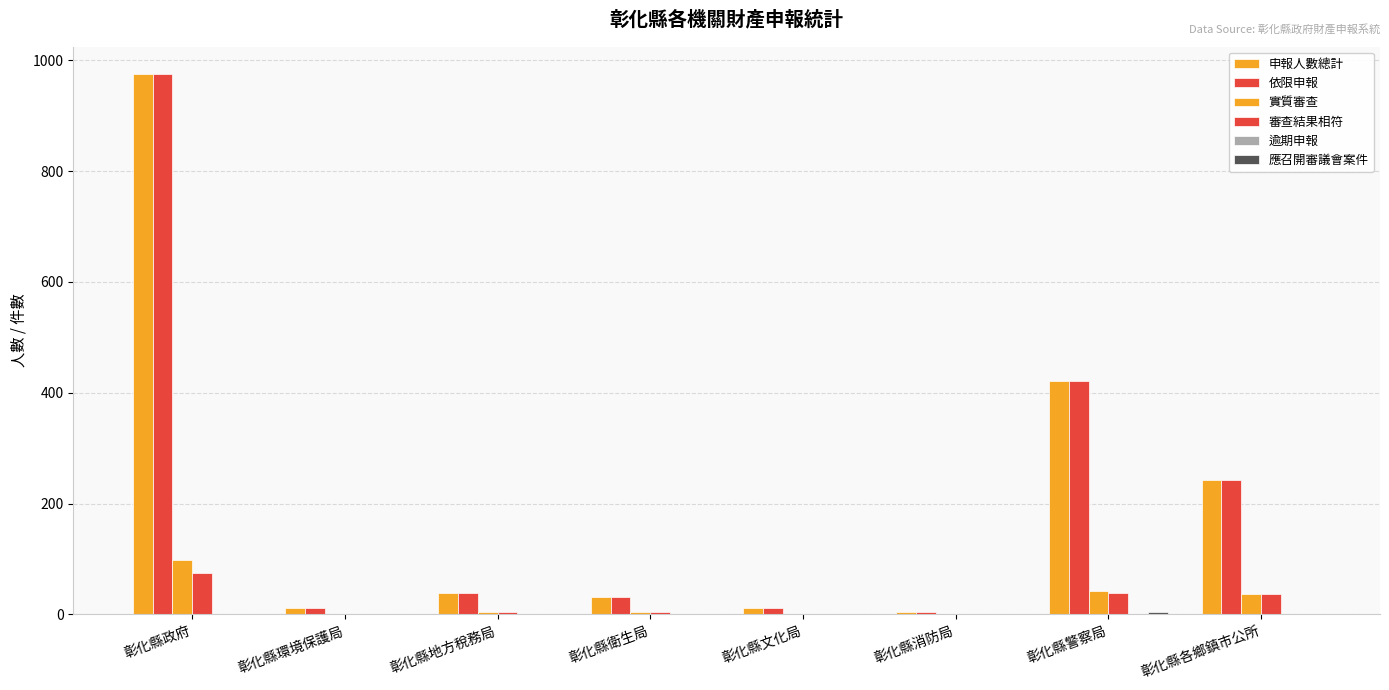

What is the label of the 2nd bar from the left?

彰化縣環境保護局